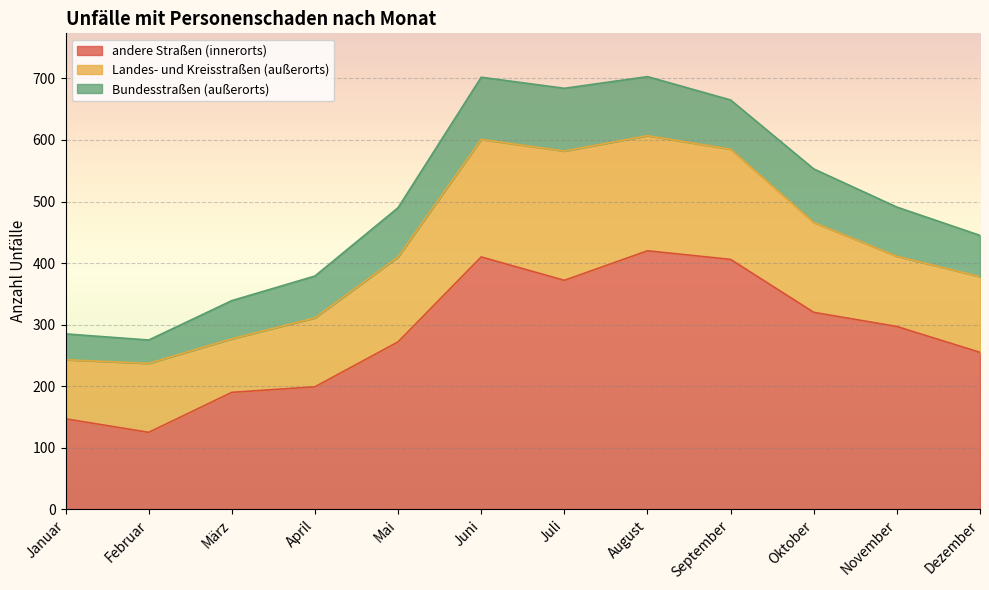

At which category does the chart reach its minimum across all series?

Februar